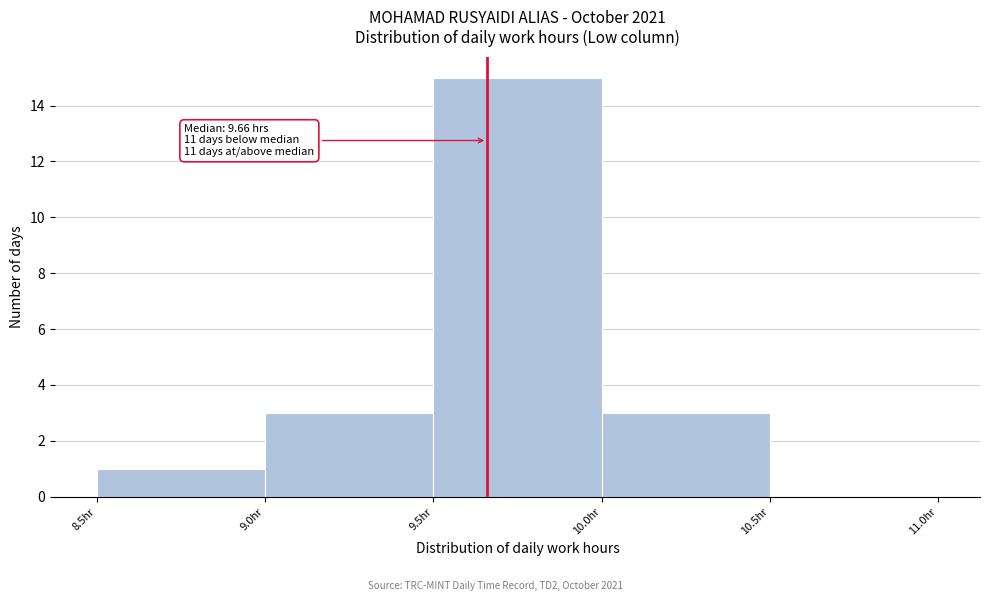

Which range on the x-axis has the tallest bar?

9.5 to 10.0